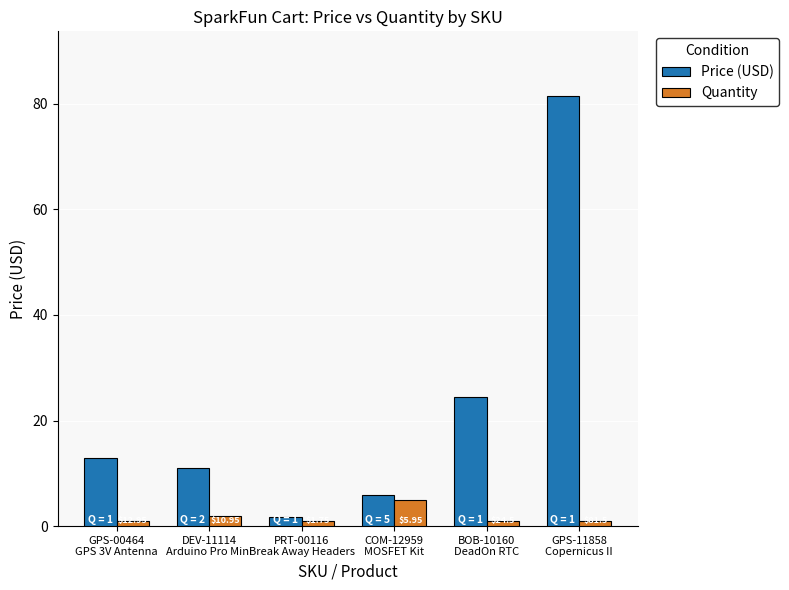

What is the average value of the Price (USD) series?

22.9